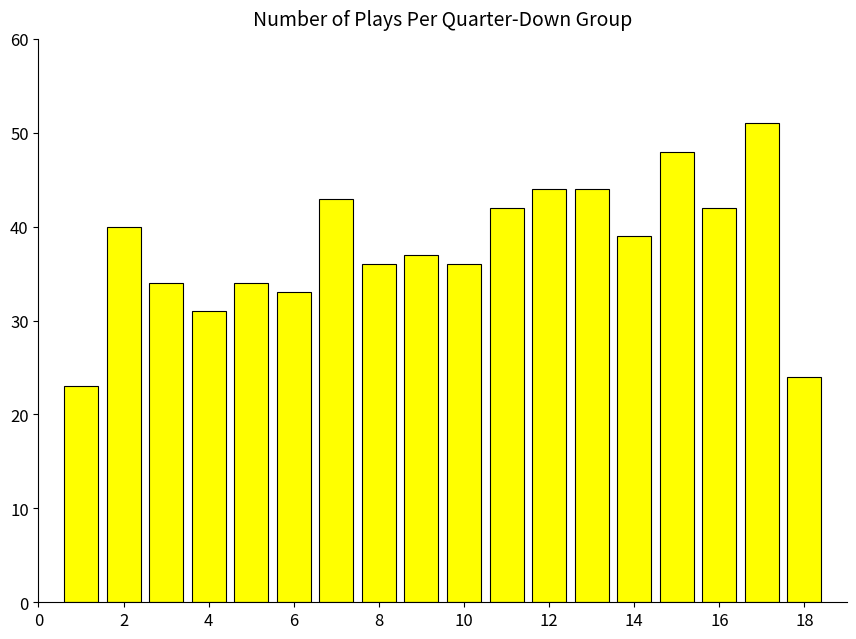

What is the average value?

38